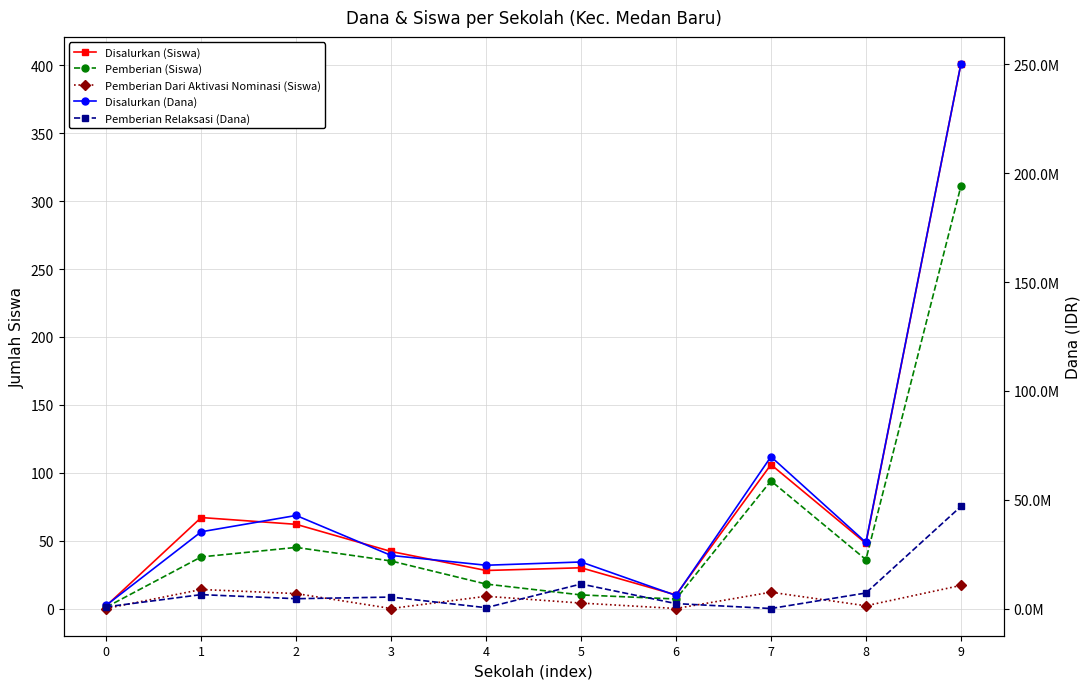

Does the chart display data point markers on the line(s)?

Yes